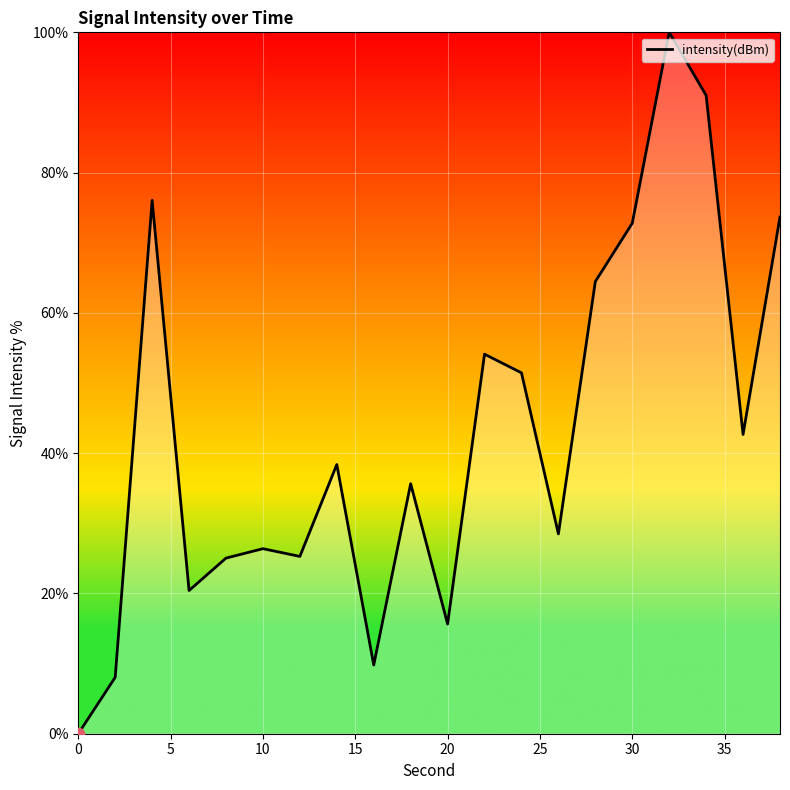

What is the difference between the maximum and minimum values?

100.0